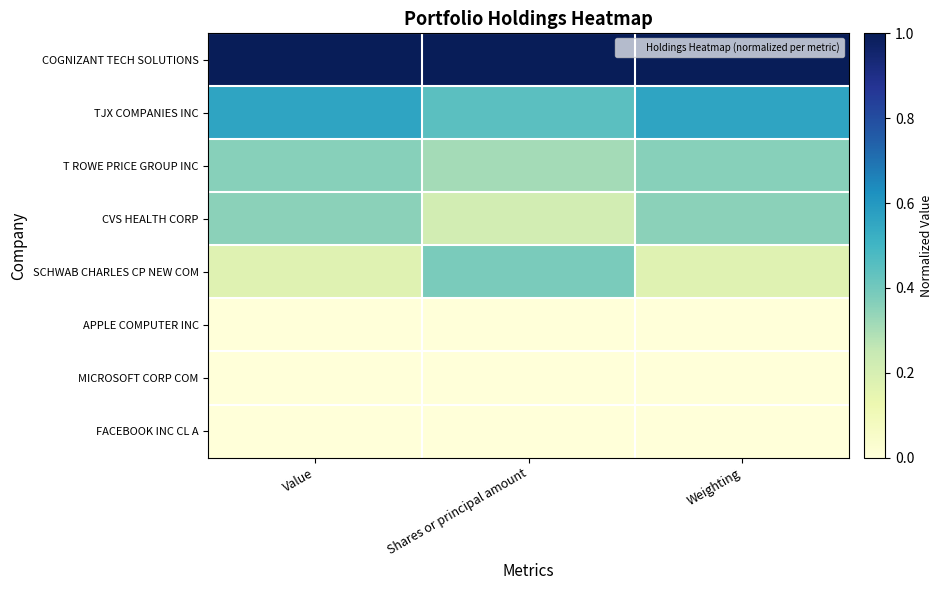

At Weighting, list the series in order from smallest to largest.

FACEBOOK INC CL A, MICROSOFT CORP COM, APPLE COMPUTER INC, SCHWAB CHARLES CP NEW COM, CVS HEALTH CORP, T ROWE PRICE GROUP INC, TJX COMPANIES INC, COGNIZANT TECH SOLUTIONS